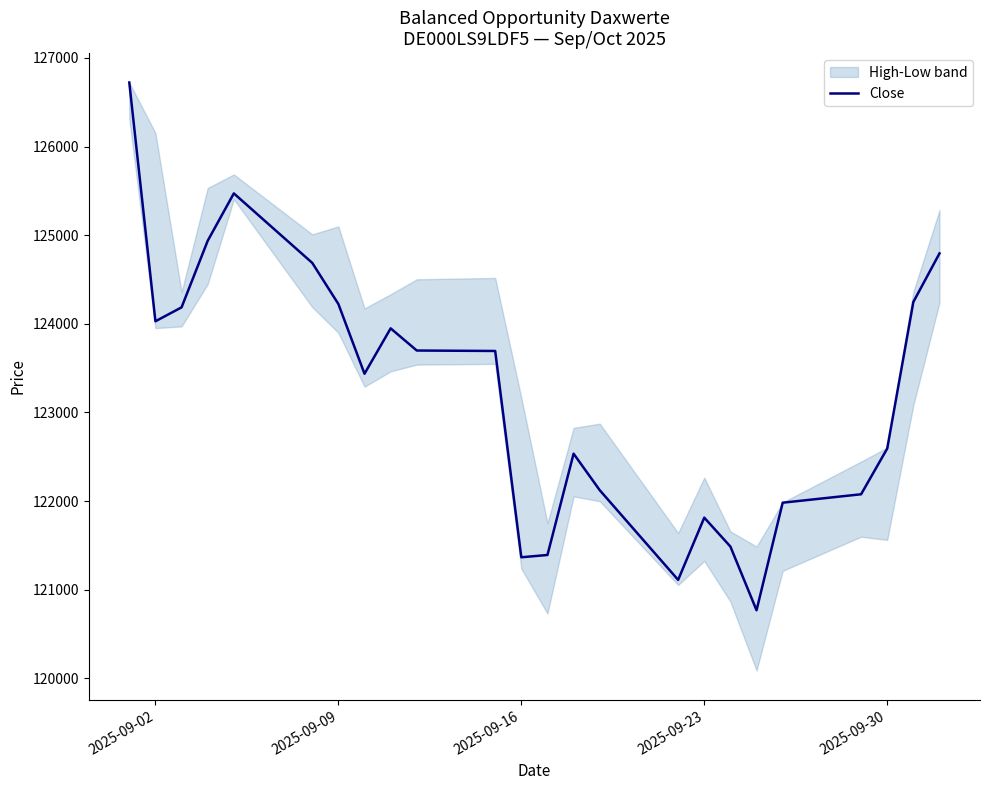

Reading left to right, extract all data points from this chart.

126723	124029	124186	124937	125472	124688	124224	123437	123949	123699	123694	121366	121392	122535	122123	121111	121813	121487	120768	121982	122077	122593	124247	124795